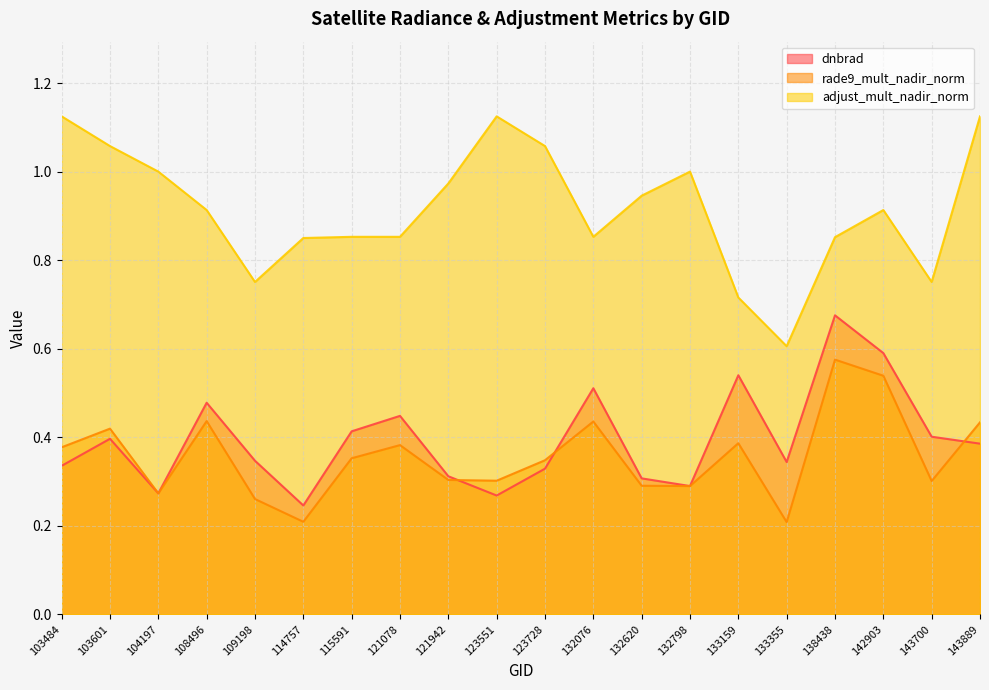

What is the sum of all dnbrad values?

7.9